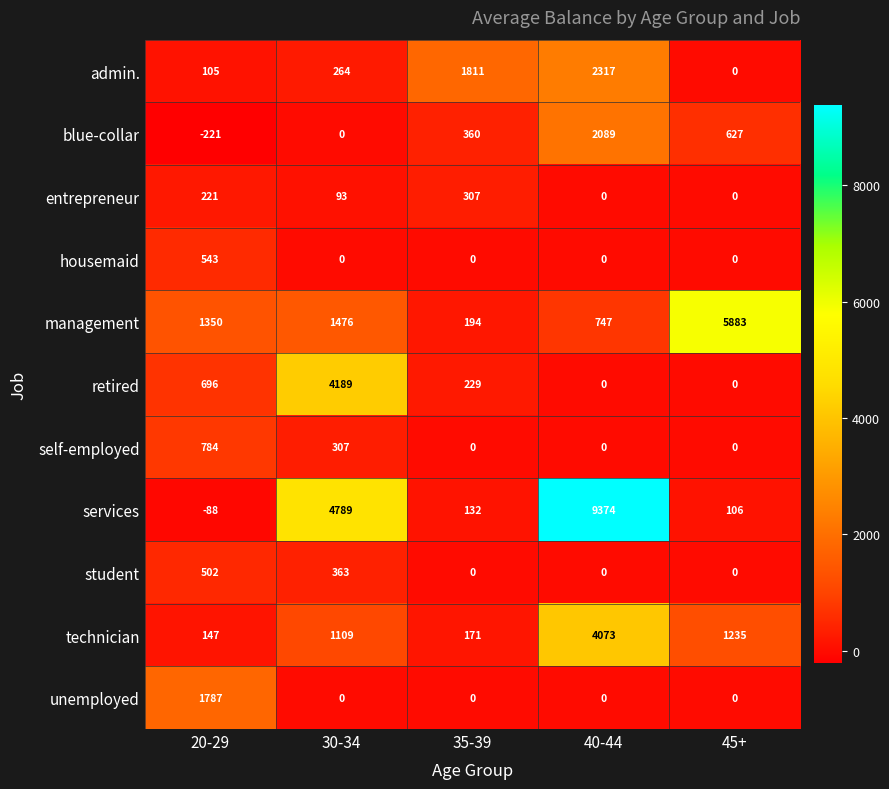

Which series has the largest total across all categories?

services